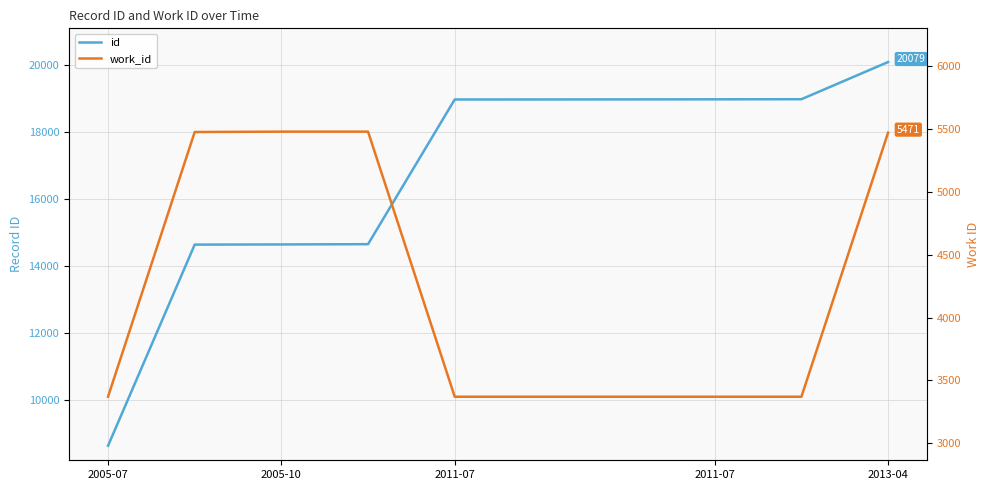

What is the total value across all series at 6?

22336